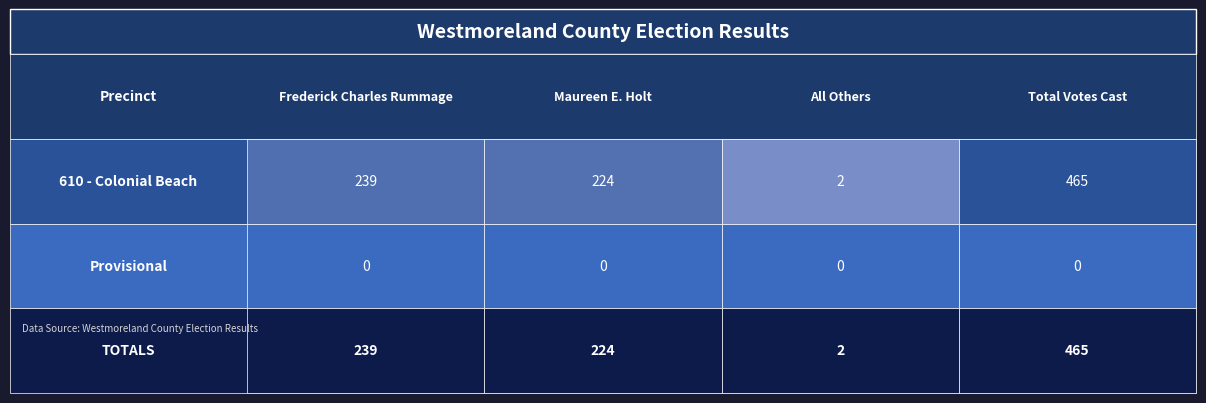

Reading left to right, extract all data points from this chart.

610 - Colonial Beach: 239	224	2	465
Provisional: 0	0	0	0